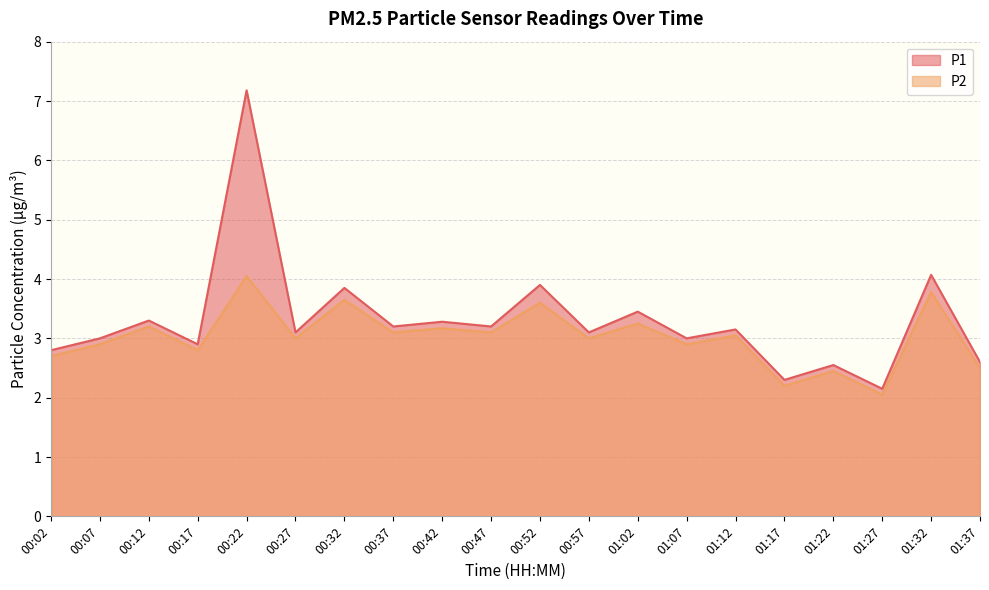

Reading left to right, extract all data points from this chart.

P1: 00:02=2.8	00:07=3.0	00:12=3.3	00:17=2.9	00:22=7.2	00:27=3.1	00:32=3.9	00:37=3.2	00:42=3.3	00:47=3.2	00:52=3.9	00:57=3.1	01:02=3.5	01:07=3.0	01:12=3.1	01:17=2.3	01:22=2.5	01:27=2.1	01:32=4.1	01:37=2.6
P2: 00:02=2.7	00:07=2.9	00:12=3.2	00:17=2.8	00:22=4.0	00:27=3.0	00:32=3.6	00:37=3.1	00:42=3.2	00:47=3.1	00:52=3.6	00:57=3.0	01:02=3.2	01:07=2.9	01:12=3.0	01:17=2.2	01:22=2.5	01:27=2.0	01:32=3.8	01:37=2.5